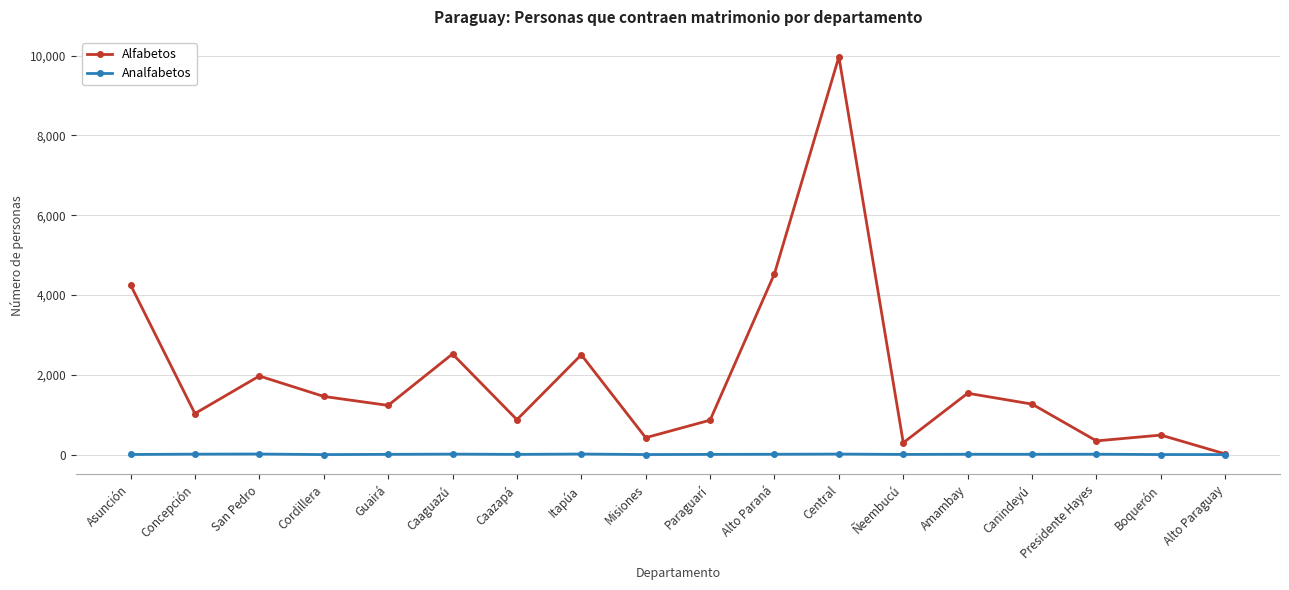

At which label is Alfabetos closest to 4994?

Alto Paraná